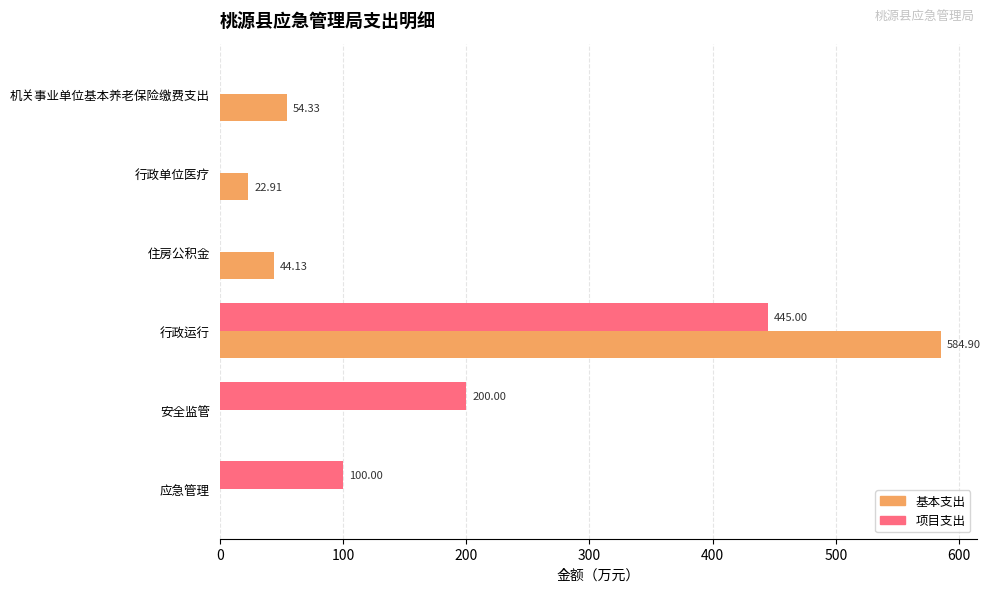

What is the sum of all 基本支出 values?

706.3